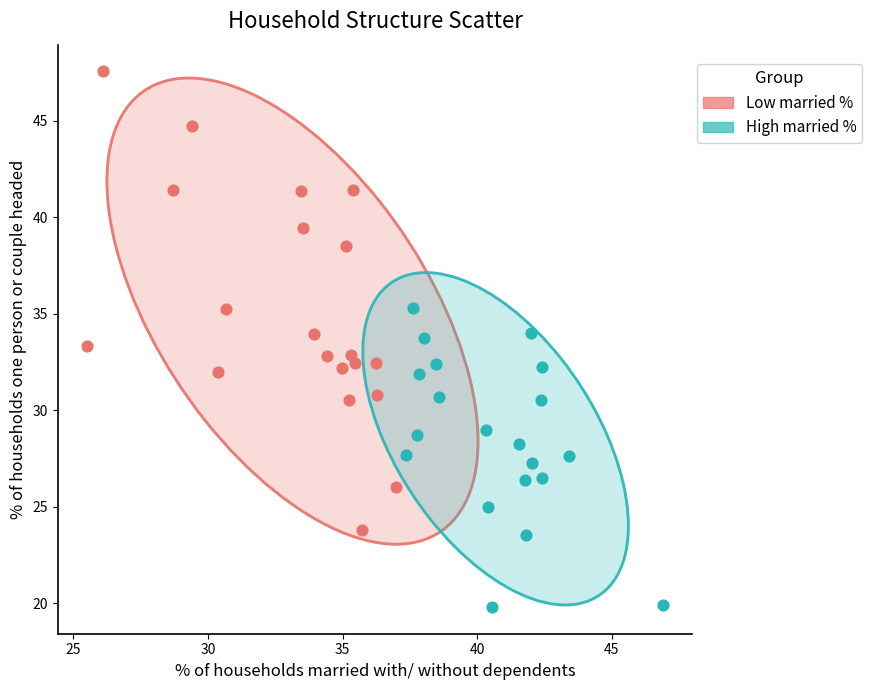

Which series contains the lowest Y value?

High married %